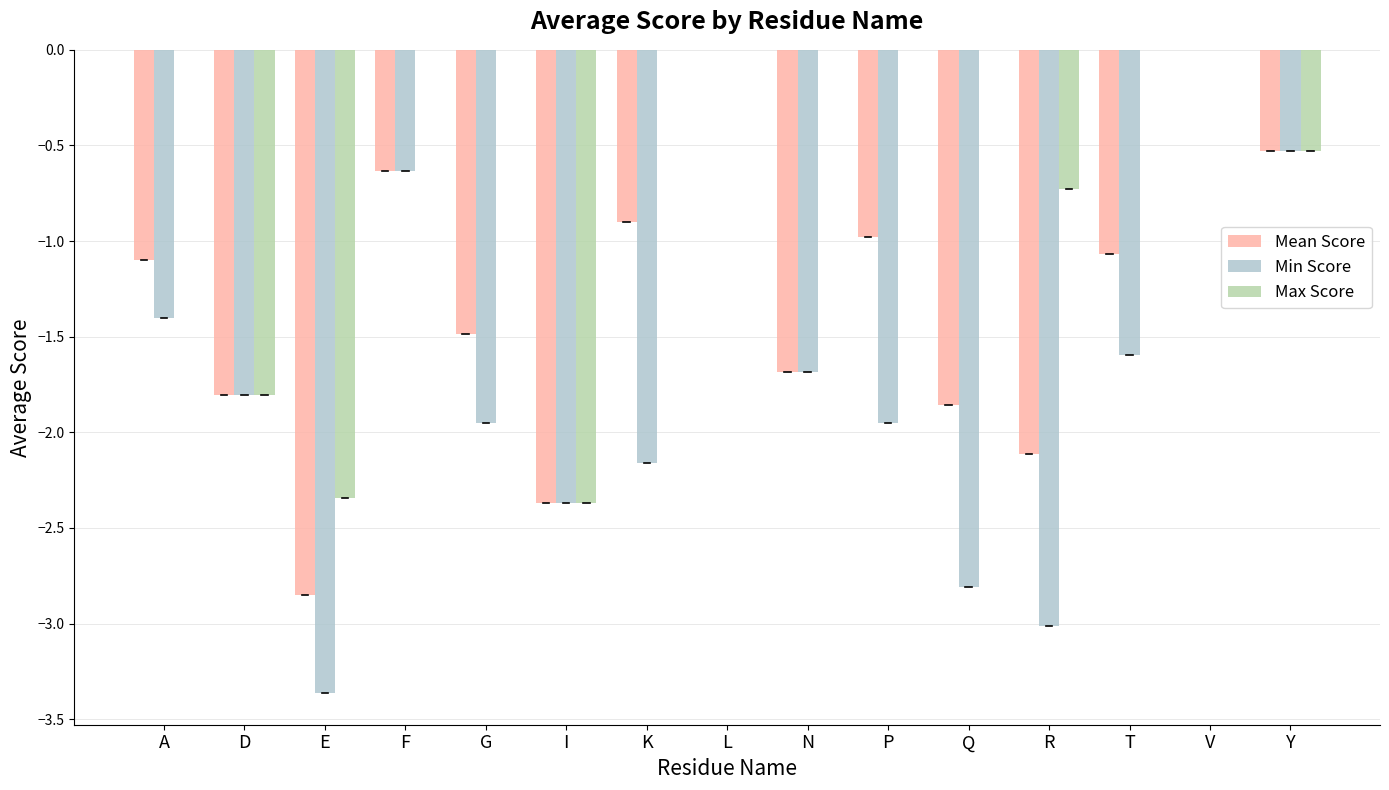

The value of Min Score at I is -2.4. True or false?

True